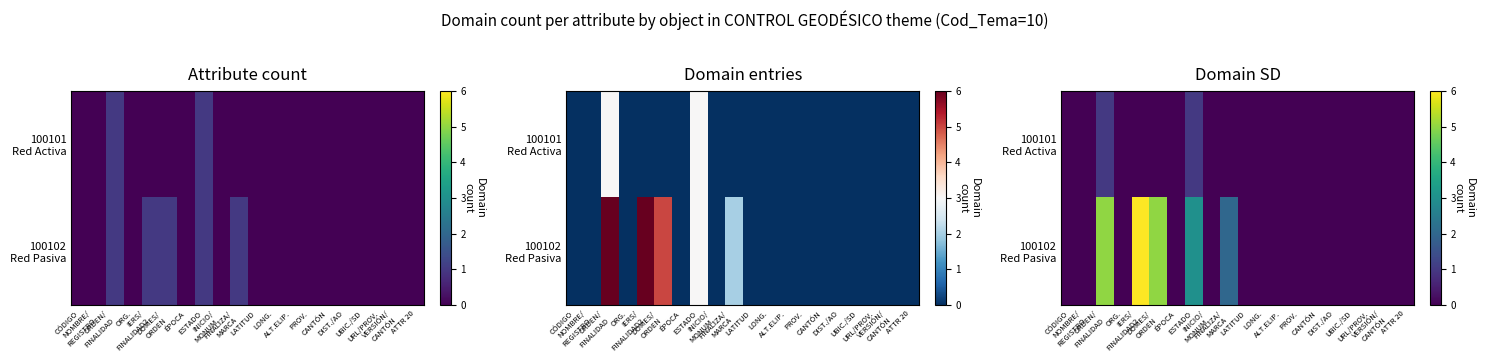

What is the total value across all series at ESTADO?

4